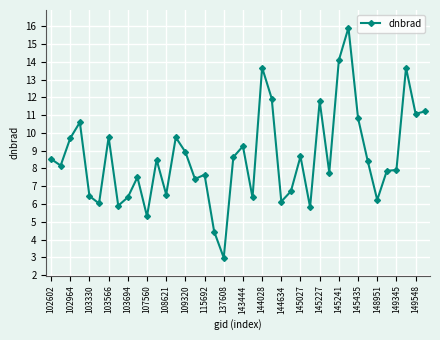

True or false: the data has more than 1 interior local peaks.

True